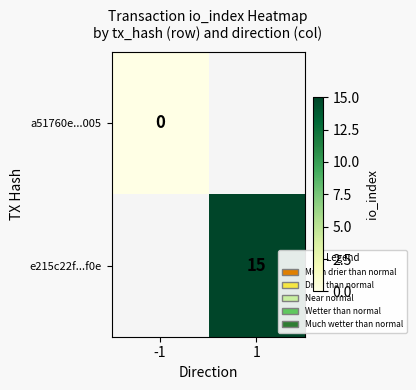

The value of e215c22f...f0e at 1 is 21. True or false?

False